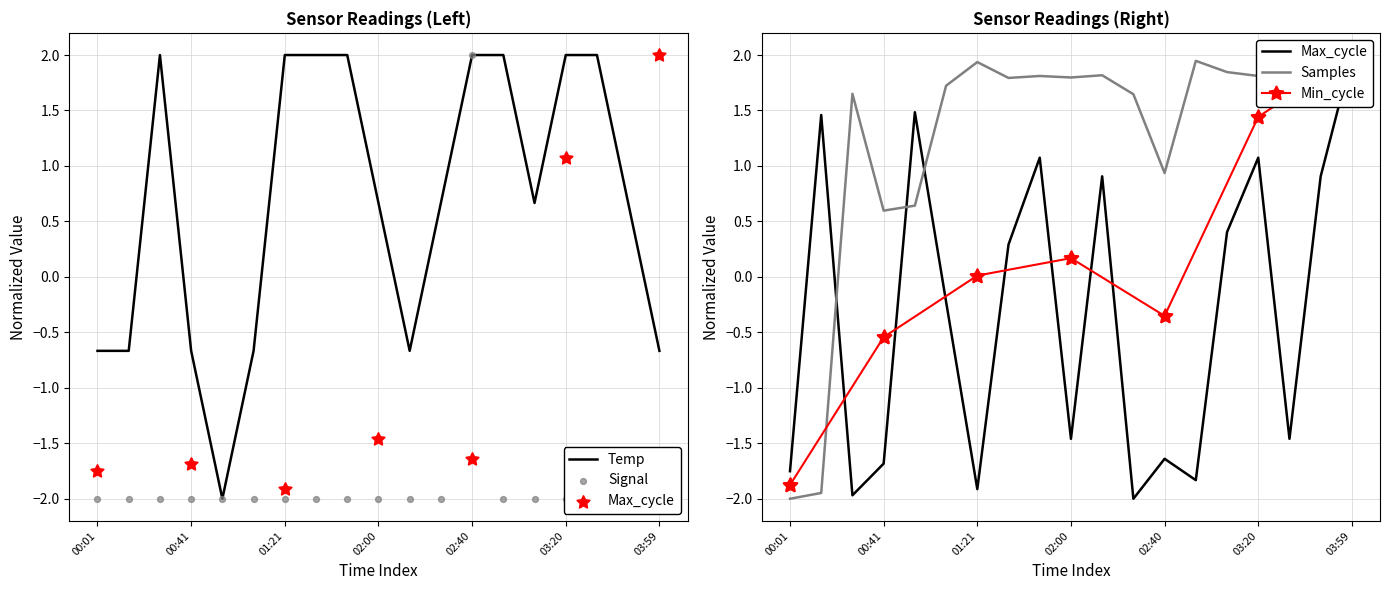

At which category is the sum across all series the highest?

02:40